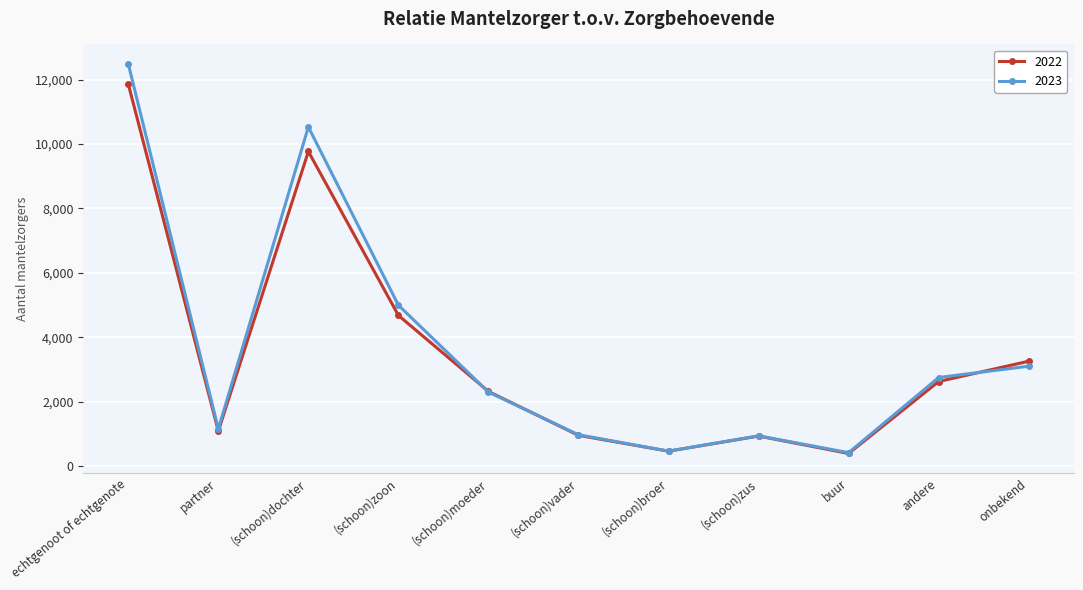

What is the value of the 2022 point at the 2nd from the left?

1091